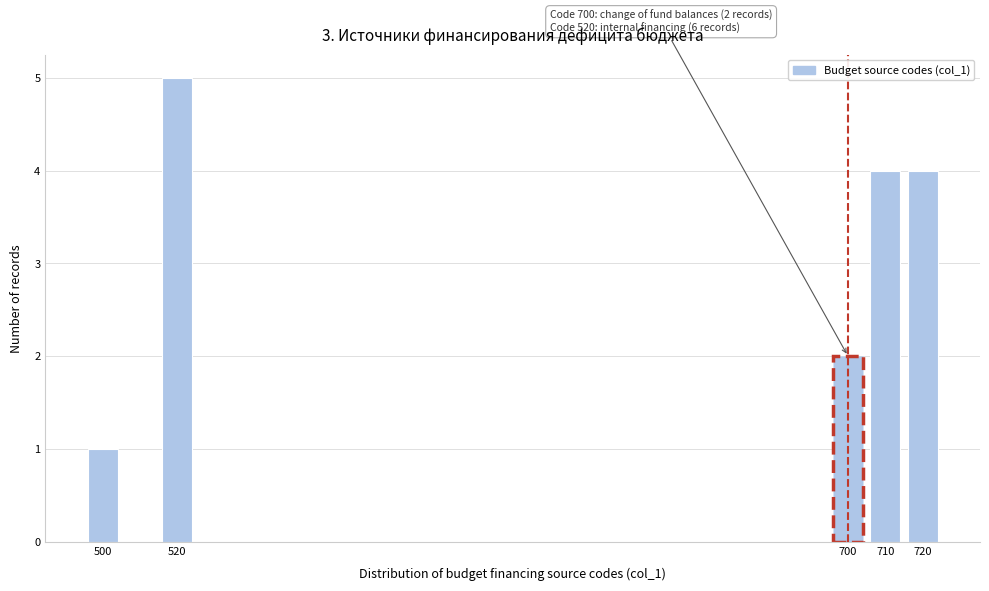

Reading right to left, extract all data points from this chart.

4	4	2	5	1